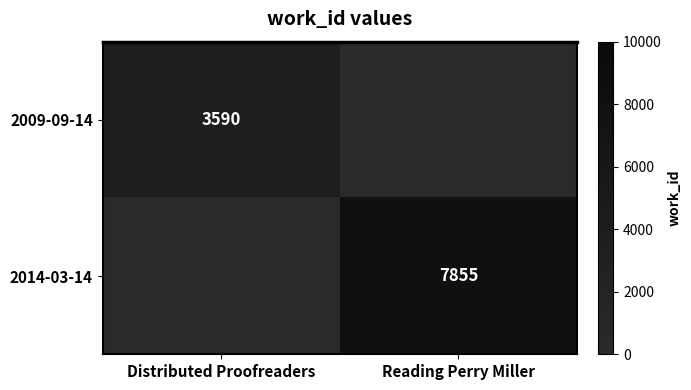

The 2014-03-14 series shows 3546 at Reading Perry Miller. True or false?

False